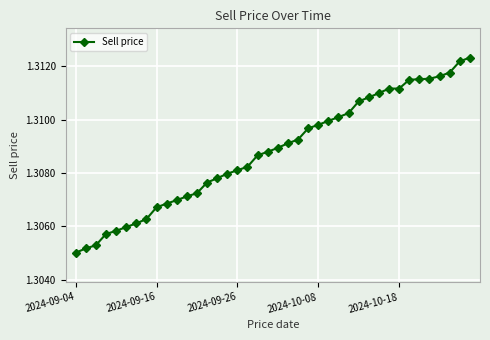

How many values are between 1 and 2?

40